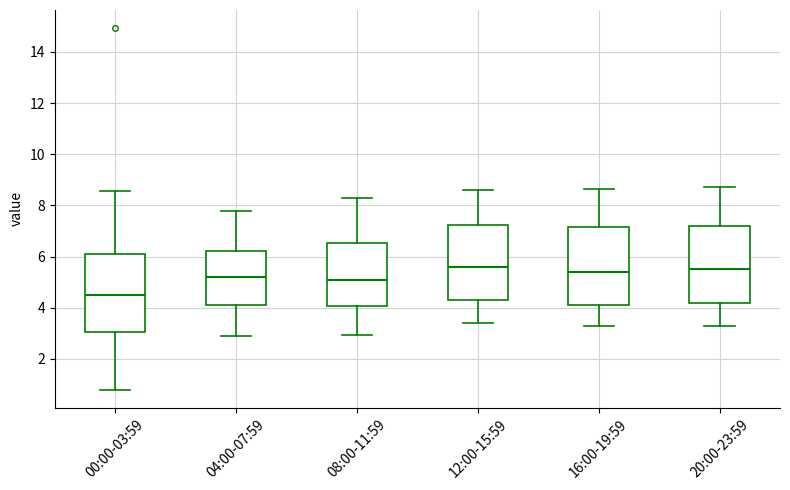

Reading left to right, read every box against the y-axis: the position of its median line, the range the box covers, and the ends of its whiskers. The values are not printed on the chart, so give them approximately, as read against the axis.

00:00-03:59: median 4.6, box 3.0 to 6.0, whiskers 0.8 to 8.6
04:00-07:59: median 5.2, box 4.2 to 6.2, whiskers 3.0 to 7.8
08:00-11:59: median 5.0, box 4.0 to 6.6, whiskers 3.0 to 8.4
12:00-15:59: median 5.6, box 4.2 to 7.2, whiskers 3.4 to 8.6
16:00-19:59: median 5.4, box 4.2 to 7.2, whiskers 3.4 to 8.6
20:00-23:59: median 5.6, box 4.2 to 7.2, whiskers 3.4 to 8.8